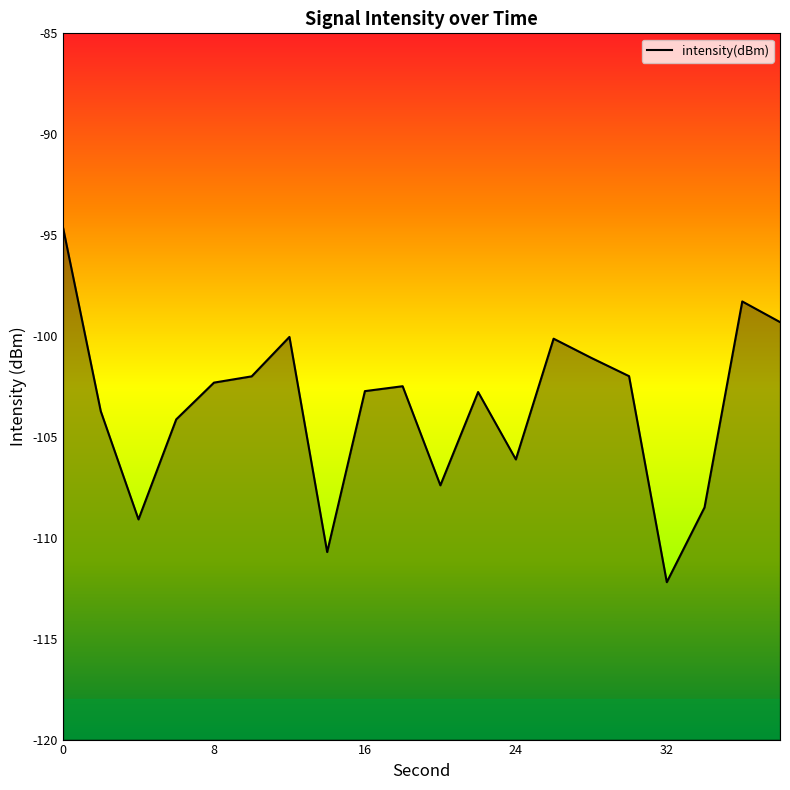

What is the minimum value shown in the chart?

-112.2